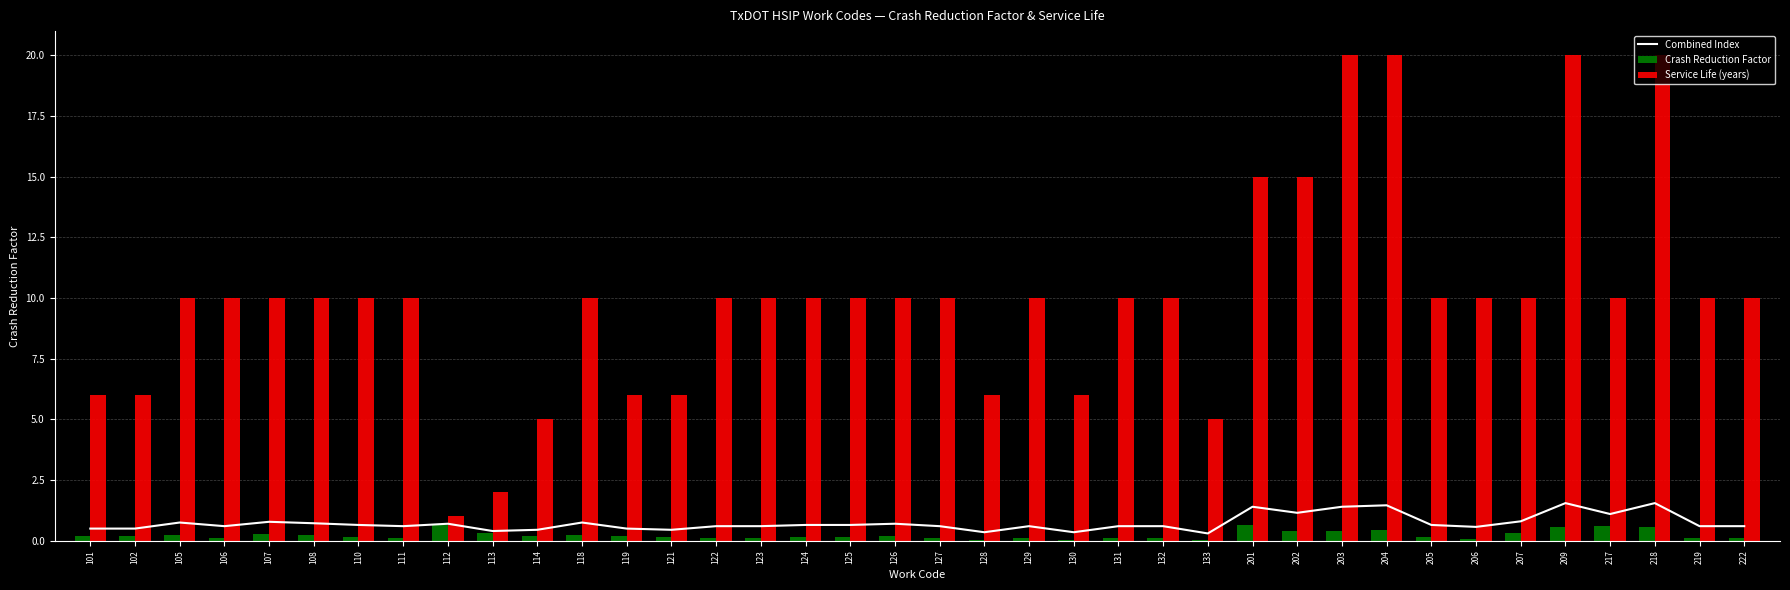

Reading left to right, extract all data points from this chart.

Combined Index: 101=0.5	102=0.5	105=0.8	106=0.6	107=0.8	108=0.7	110=0.7	111=0.6	112=0.7	113=0.4	114=0.5	118=0.8	119=0.5	121=0.4	122=0.6	123=0.6	124=0.7	125=0.7	126=0.7	127=0.6	128=0.3	129=0.6	130=0.3	131=0.6	132=0.6	133=0.3	201=1.4	202=1.1	203=1.4	204=1.5	205=0.7	206=0.6	207=0.8	209=1.6	217=1.1	218=1.6	219=0.6	222=0.6
Crash Reduction Factor: 101=0.2	102=0.2	105=0.2	106=0.1	107=0.3	108=0.2	110=0.1	111=0.1	112=0.7	113=0.3	114=0.2	118=0.2	119=0.2	121=0.1	122=0.1	123=0.1	124=0.1	125=0.1	126=0.2	127=0.1	128=0.1	129=0.1	130=0.1	131=0.1	132=0.1	133=0.1	201=0.7	202=0.4	203=0.4	204=0.5	205=0.1	206=0.1	207=0.3	209=0.6	217=0.6	218=0.6	219=0.1	222=0.1
Service Life (years): 101=6.0	102=6.0	105=10.0	106=10.0	107=10.0	108=10.0	110=10.0	111=10.0	112=1.0	113=2.0	114=5.0	118=10.0	119=6.0	121=6.0	122=10.0	123=10.0	124=10.0	125=10.0	126=10.0	127=10.0	128=6.0	129=10.0	130=6.0	131=10.0	132=10.0	133=5.0	201=15.0	202=15.0	203=20.0	204=20.0	205=10.0	206=10.0	207=10.0	209=20.0	217=10.0	218=20.0	219=10.0	222=10.0